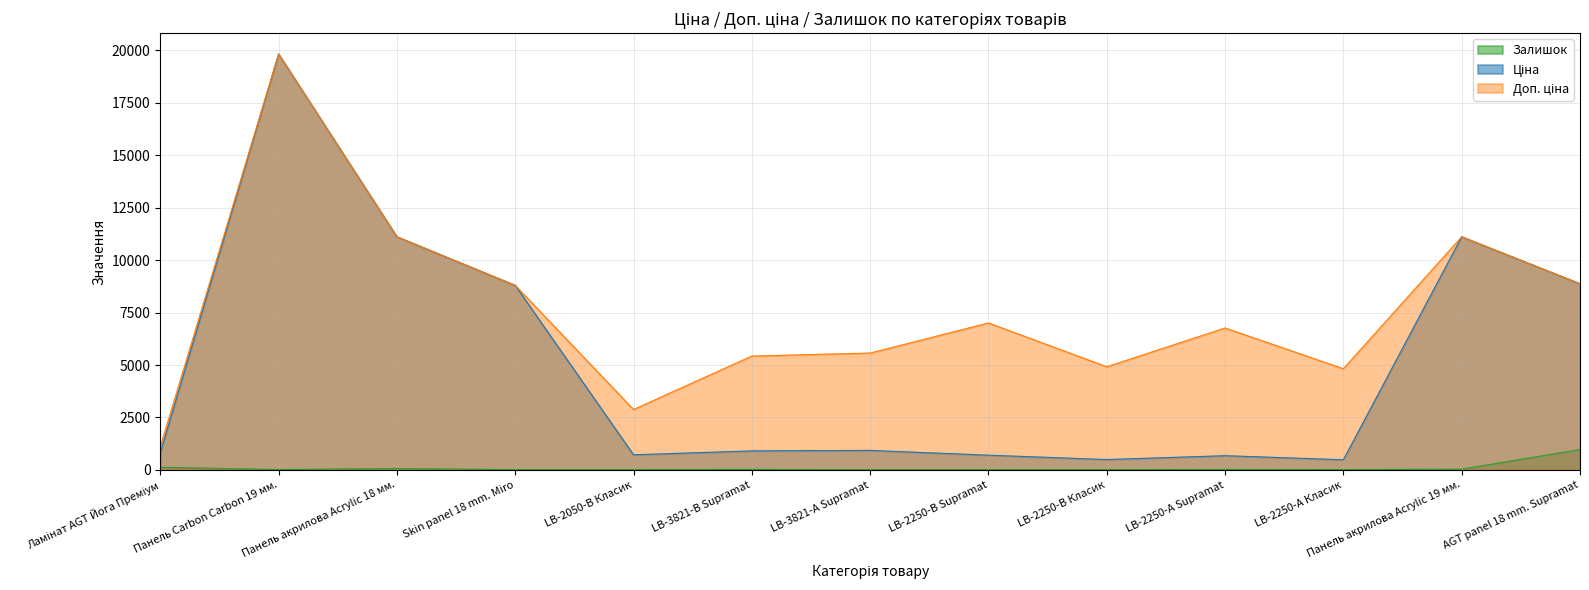

Which category has the highest value in the Доп. ціна series?

Панель Carbon Carbon 19 мм.